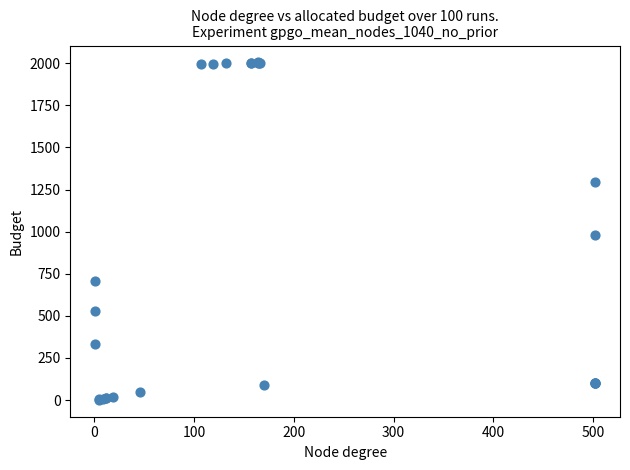

What Y value in the scatter plot is closest to 1003?

978